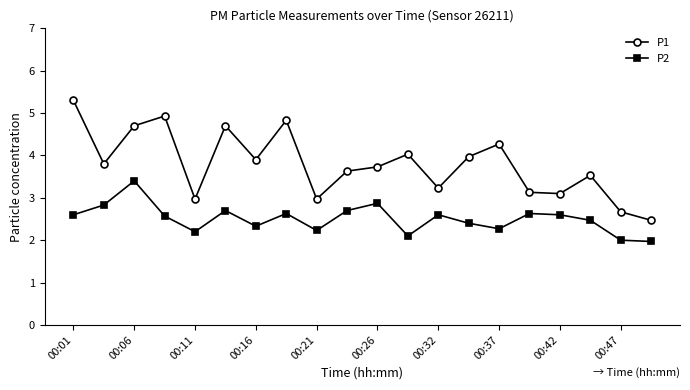

True or false: P1 and P2 intersect in this chart.

False